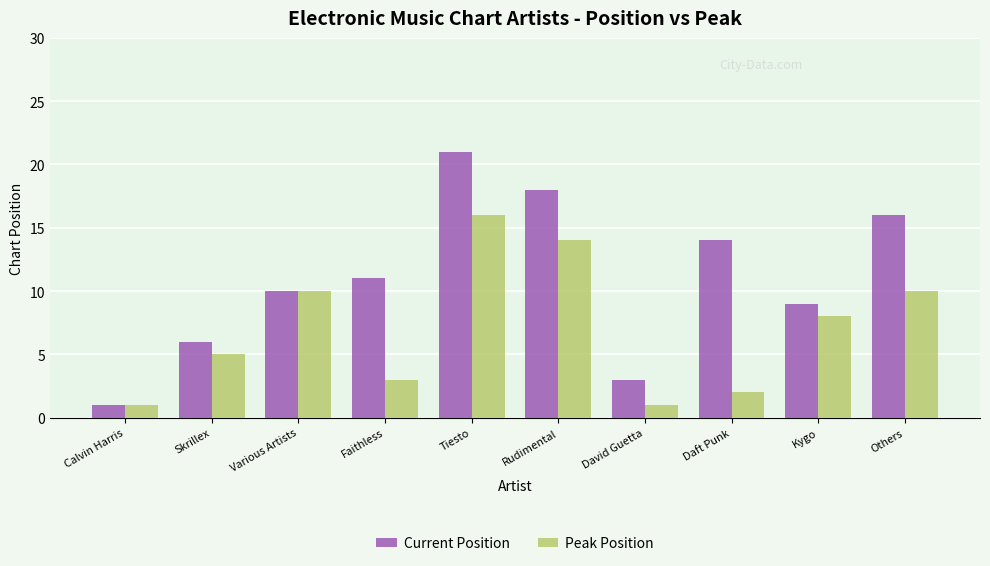

What are all the series names shown in the legend?

Current Position, Peak Position